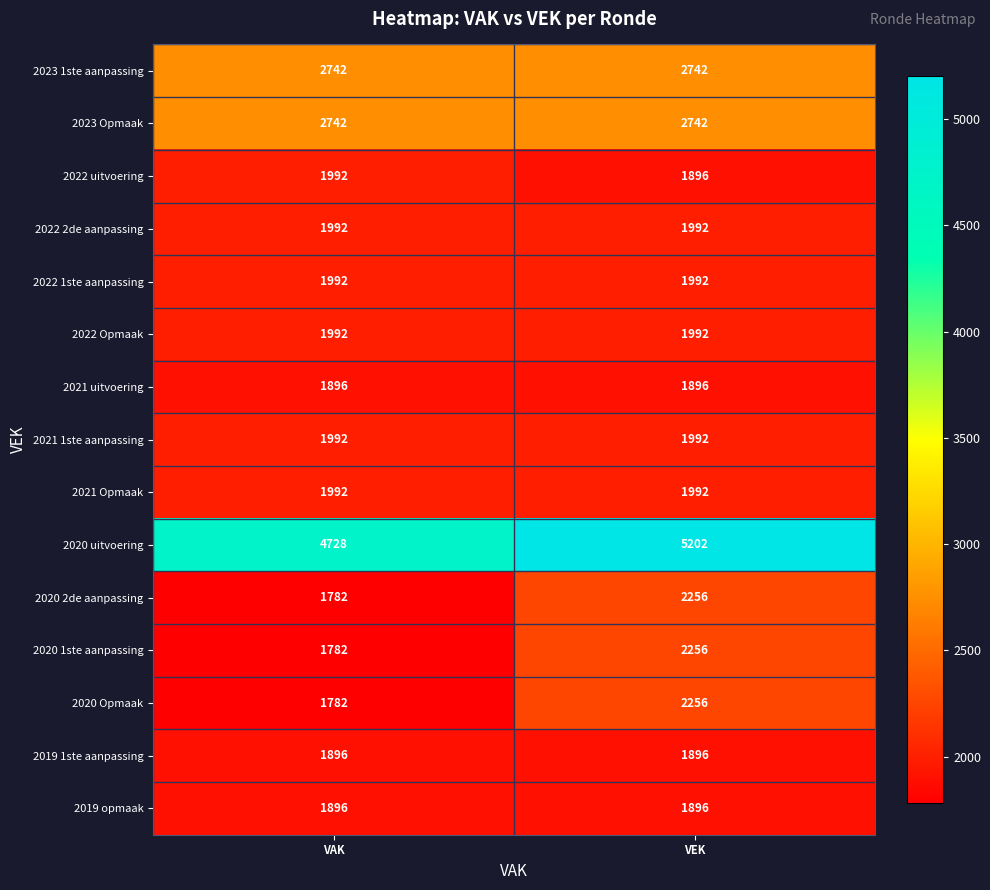

What is the spread (max minus min) of values at VEK?

3306